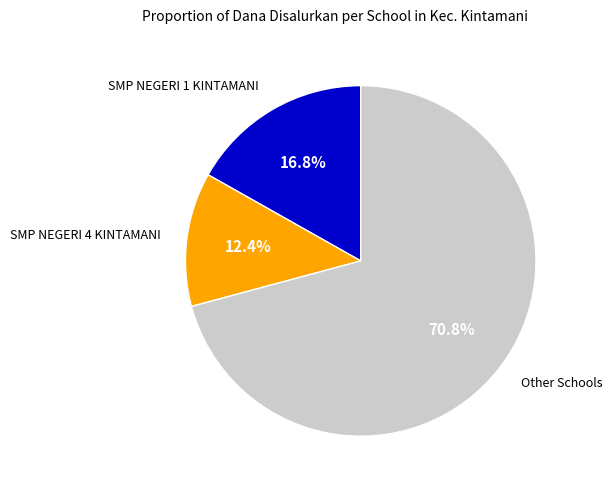

Which has a higher value, Other Schools or SMP NEGERI 1 KINTAMANI?

Other Schools